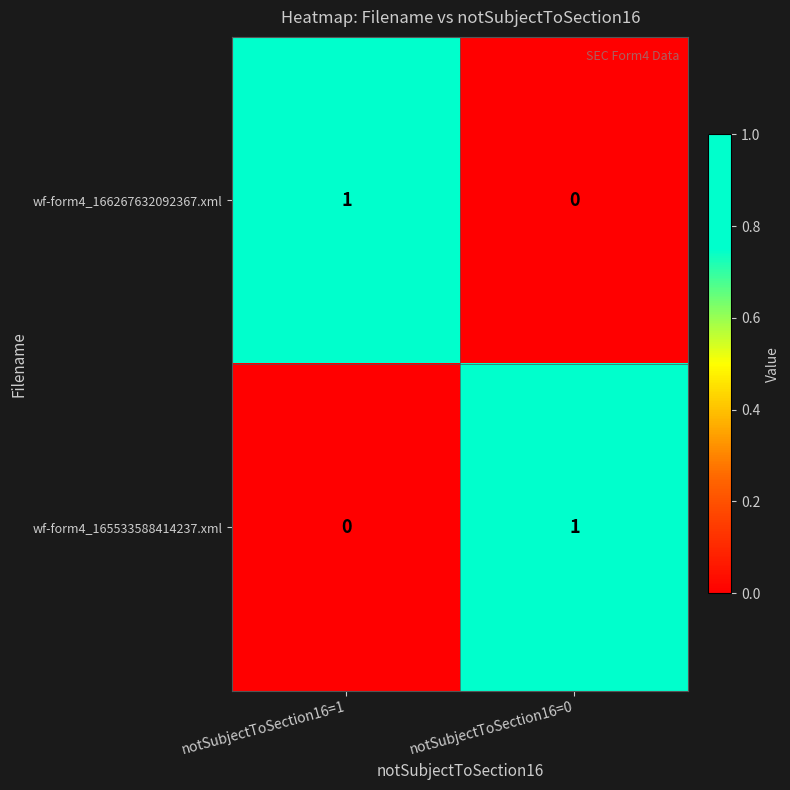

The value of wf-form4_165533588414237.xml at notSubjectToSection16=0 is 2. True or false?

False